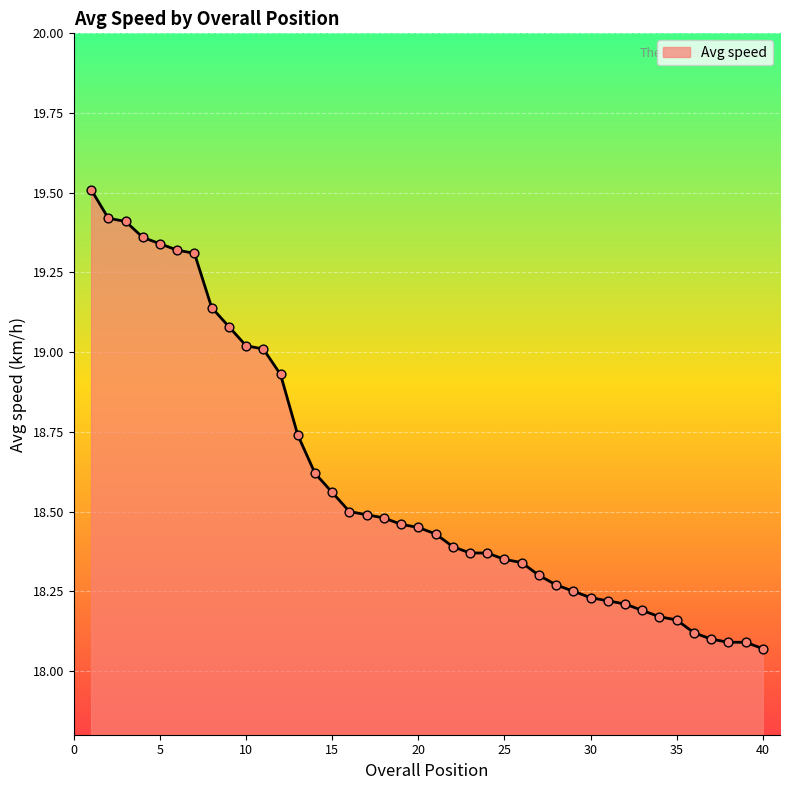

What is the maximum value shown in the chart?

19.5